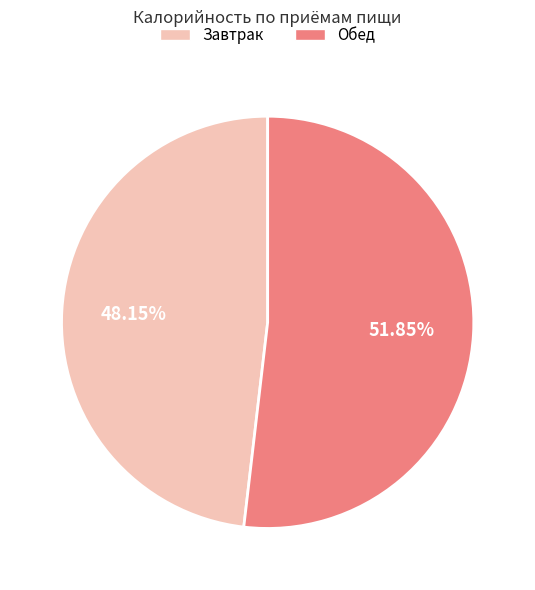

Do Обед and Завтрак together represent more than half of the pie?

Yes